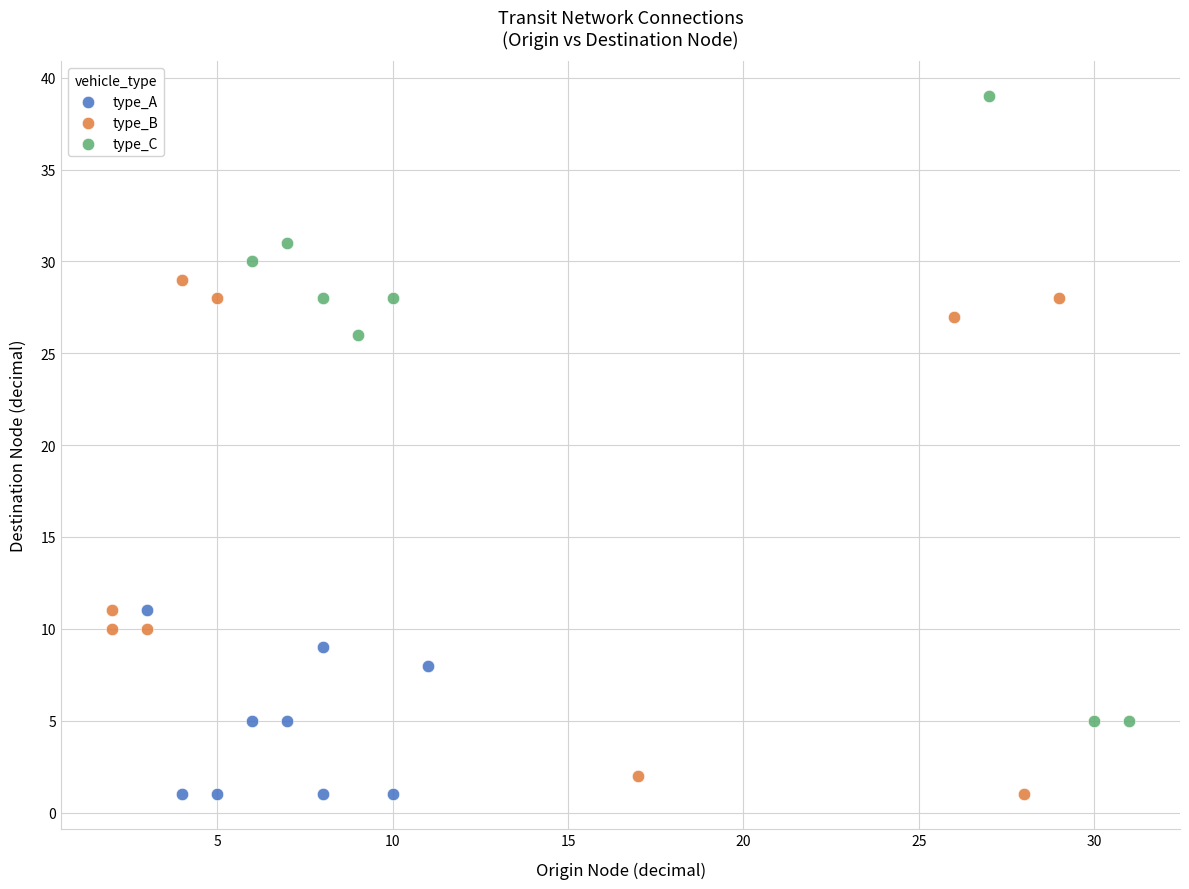

Which series has the largest Y range (max minus min)?

type_C